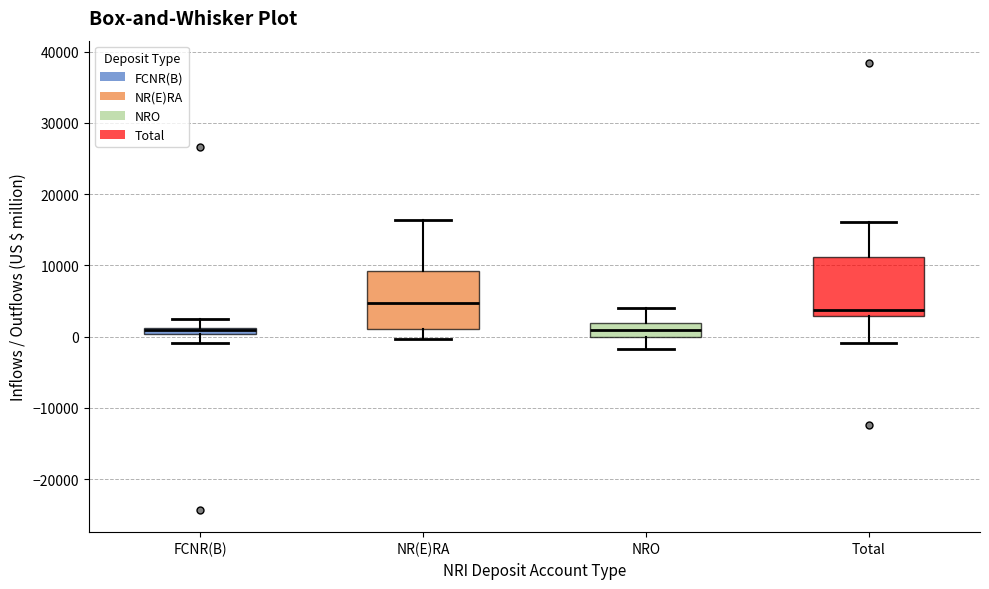

Where does the upper whisker of the box for FCNR(B) end on the y-axis? The values are not printed on the chart, so give them approximately, as read against the axis.

2000